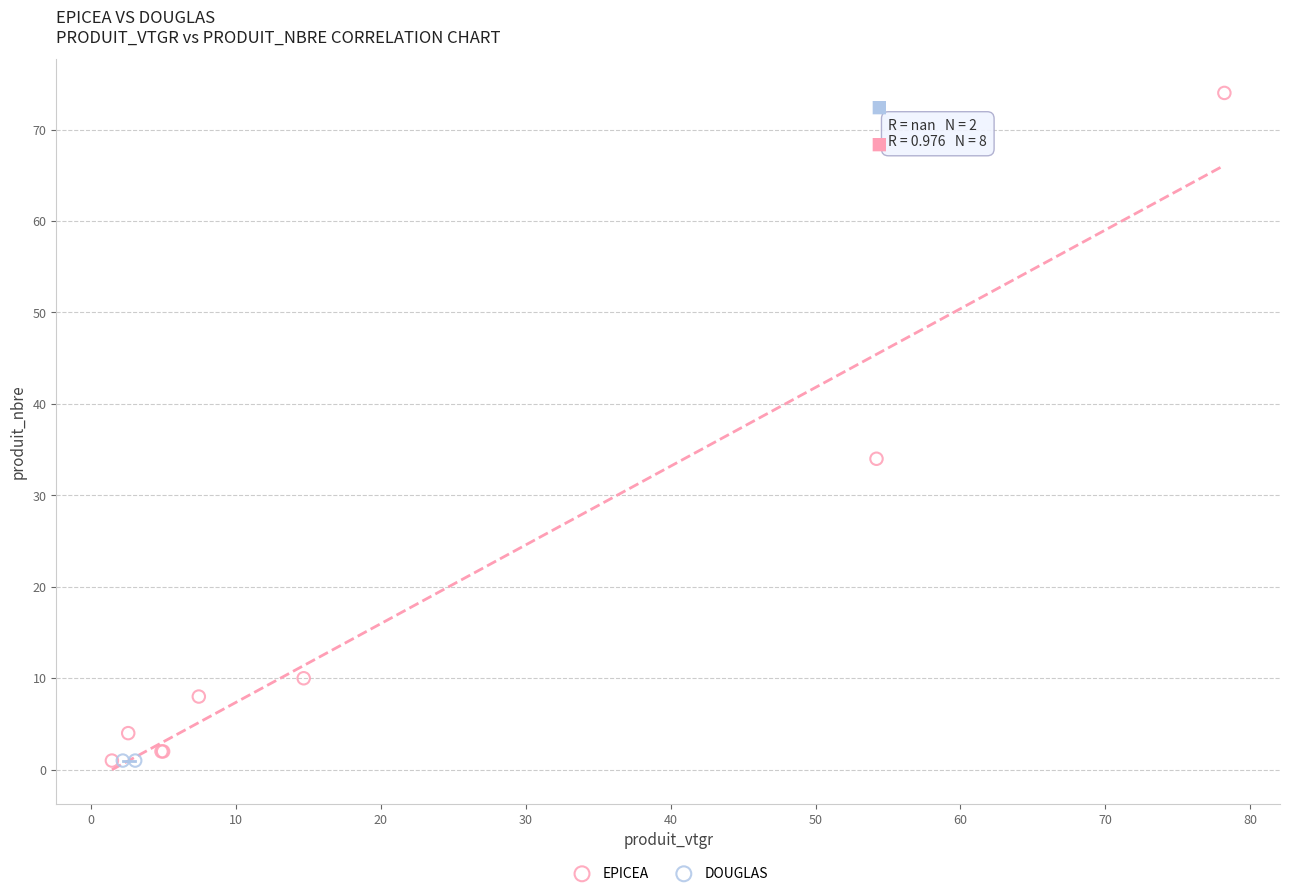

What are all the series names shown in the legend?

EPICEA, DOUGLAS